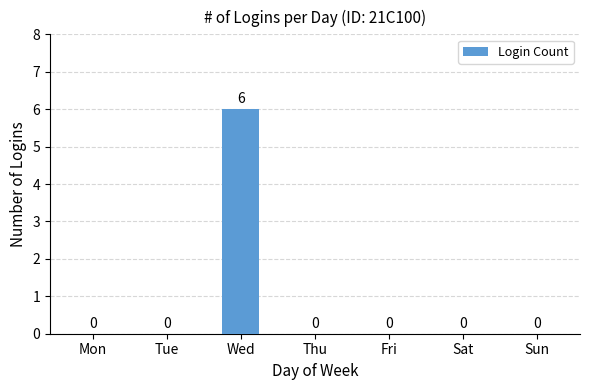

Reading left to right, list all the values displayed in this chart.

0	0	6	0	0	0	0